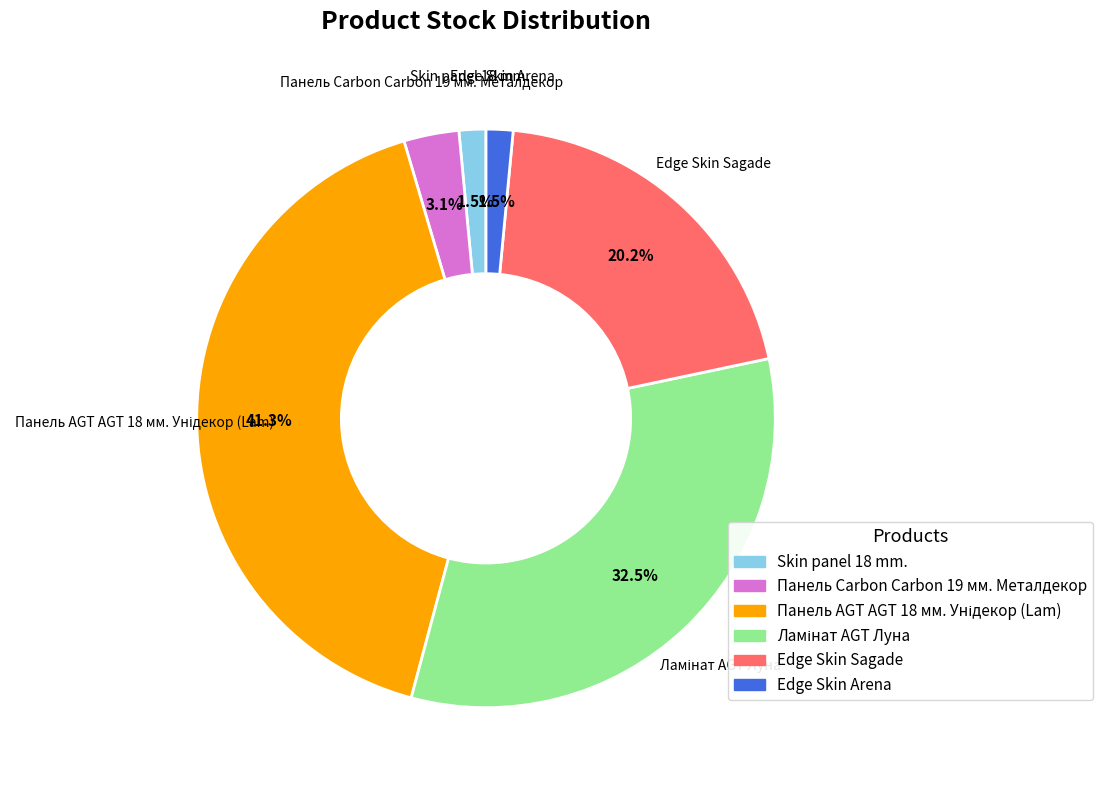

Is there any slice that represents more than half of the pie?

No